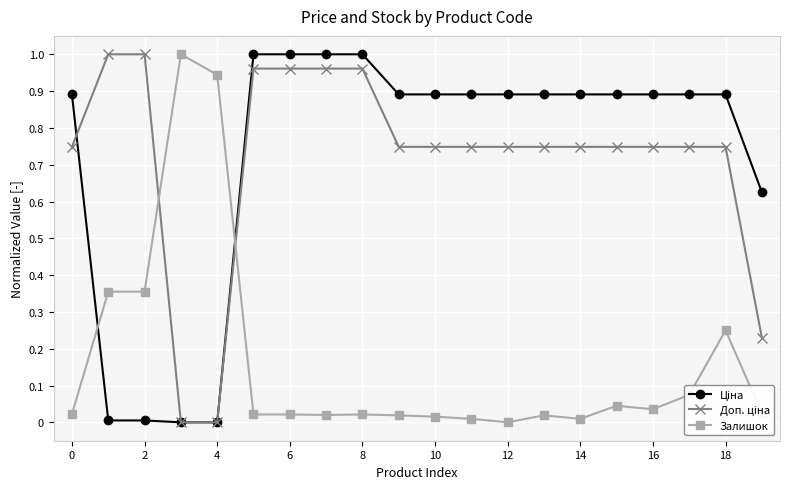

How many intersections are there between Доп. ціна and Залишок?

2